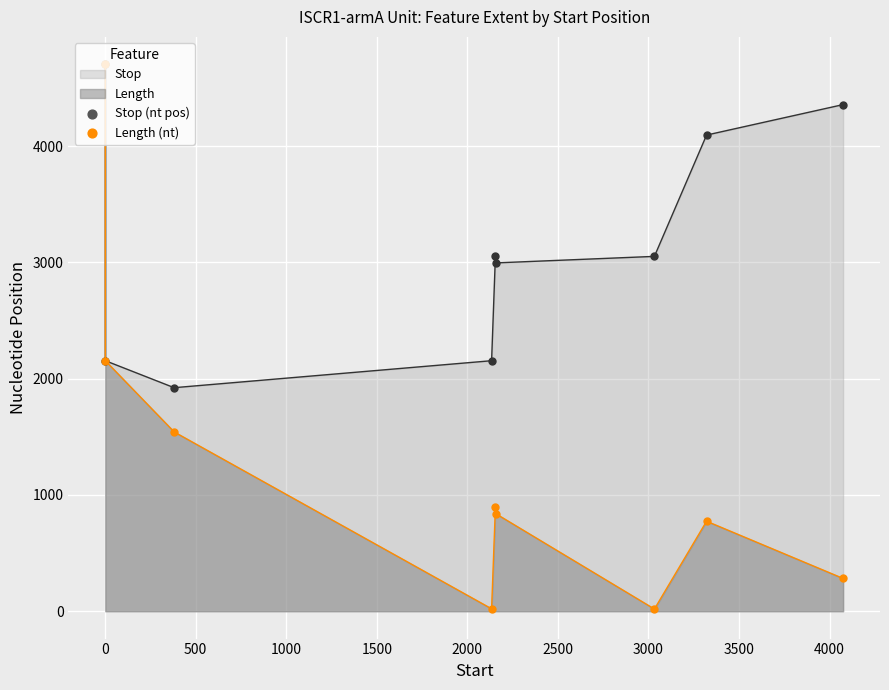

What are all the series names shown in the legend?

Length, Stop